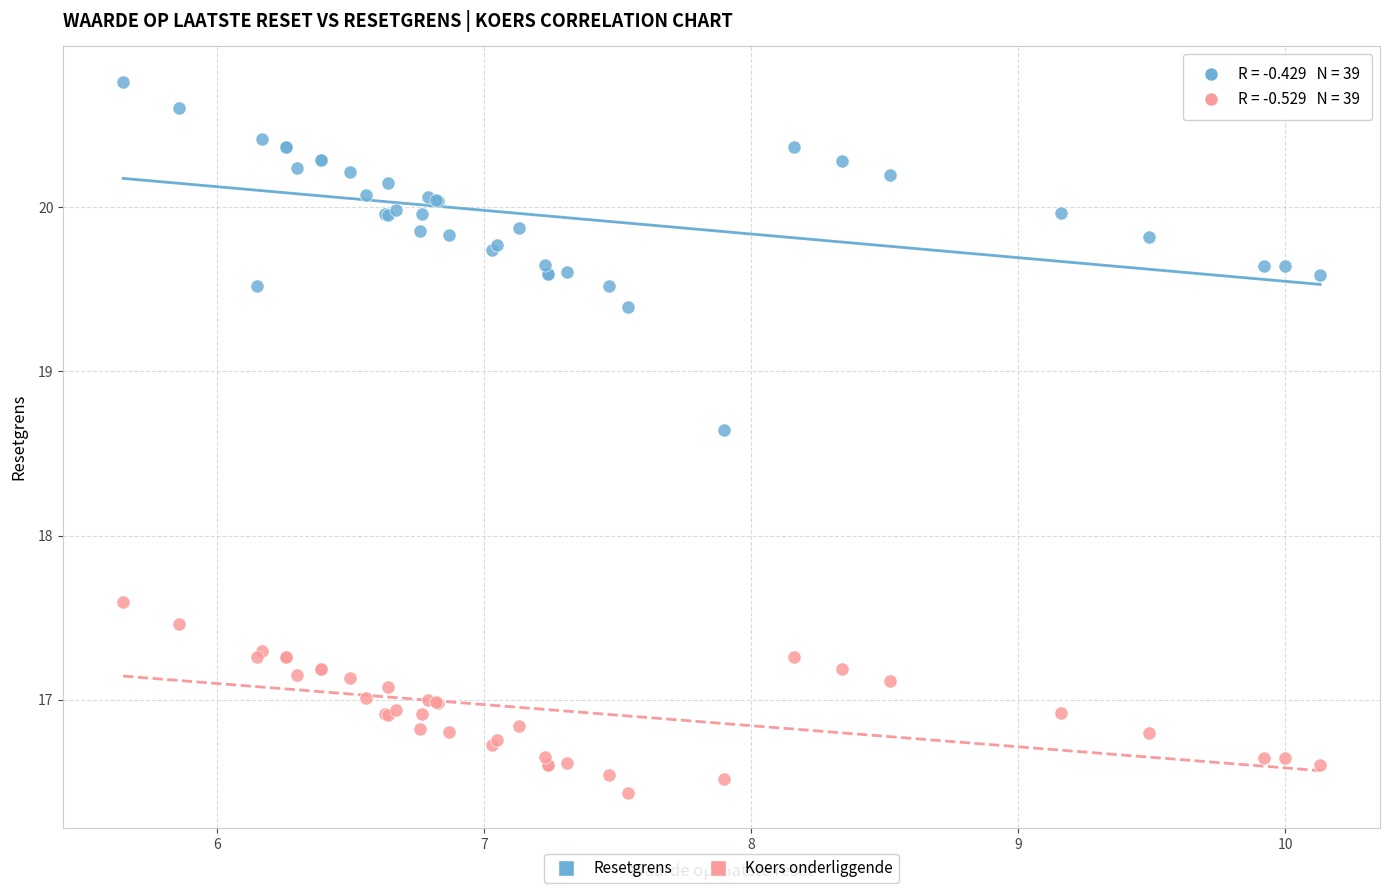

What is the X range (max minus min) for the scatter plot?

4.5